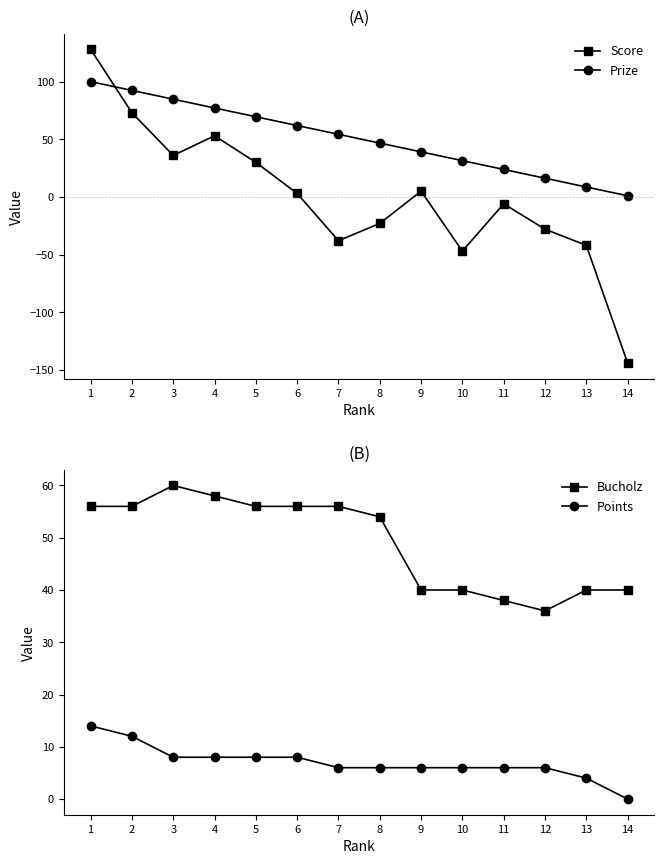

Between 3 and 7, which series saw the biggest shift?

Score